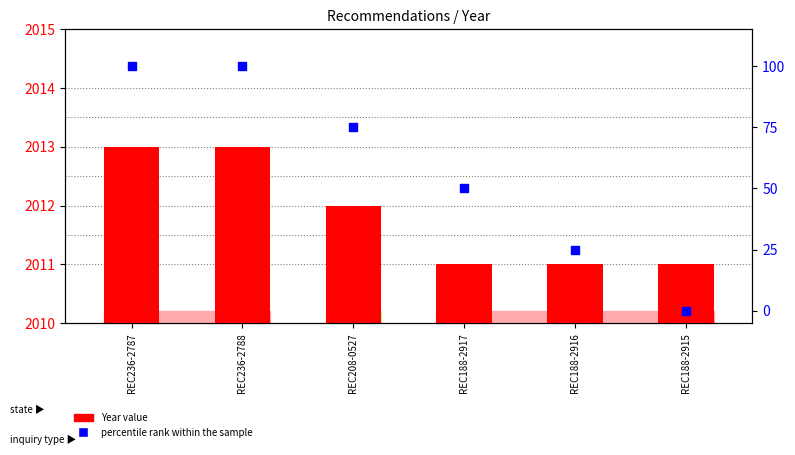

Is the value of Year value at REC236-2787 greater than the value of percentile rank within the sample at REC236-2787?

Yes